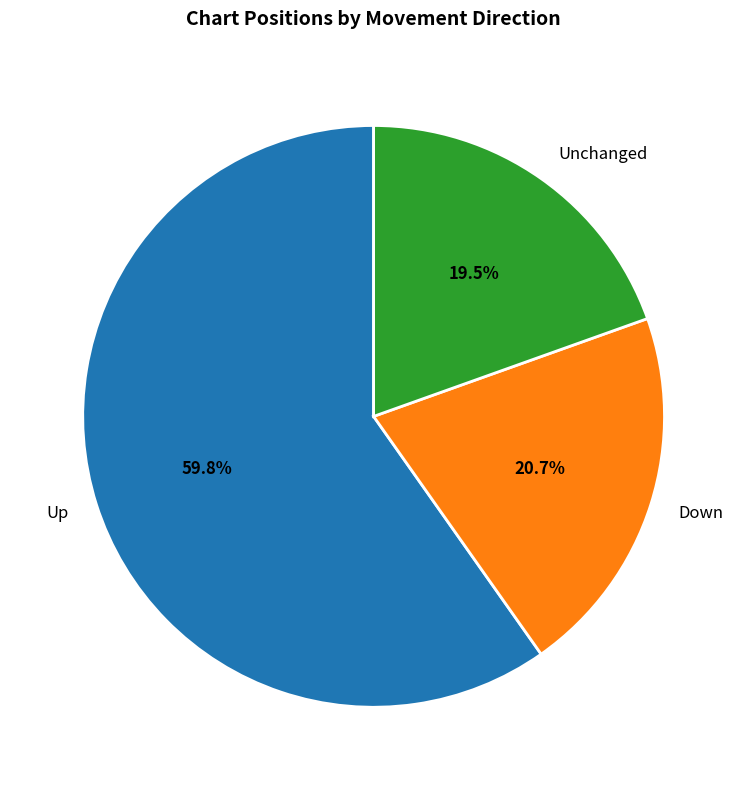

Which category has the biggest portion of the pie?

Up